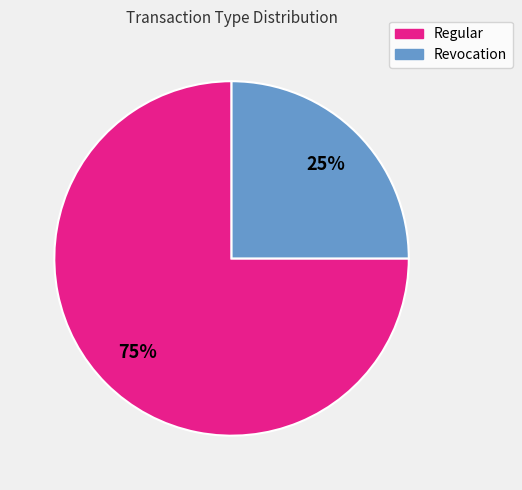

True or false: Regular accounts for 75% of the total.

True